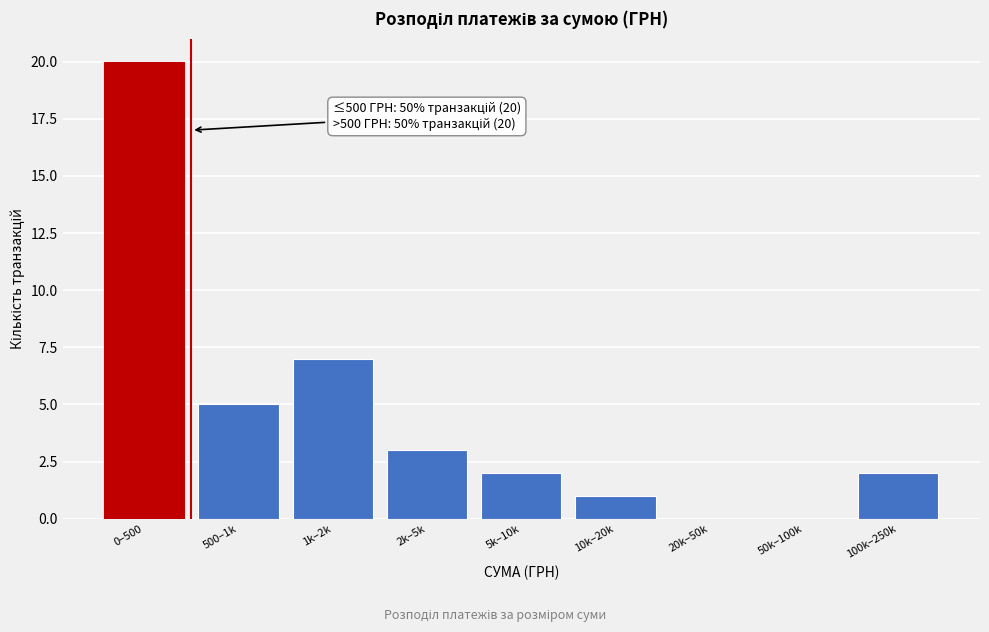

Reading left to right, what are all the values shown in this chart?

0–500=20	500–1k=5	1k–2k=7	2k–5k=3	5k–10k=2	10k–20k=1	20k–50k=0	50k–100k=0	100k–250k=2